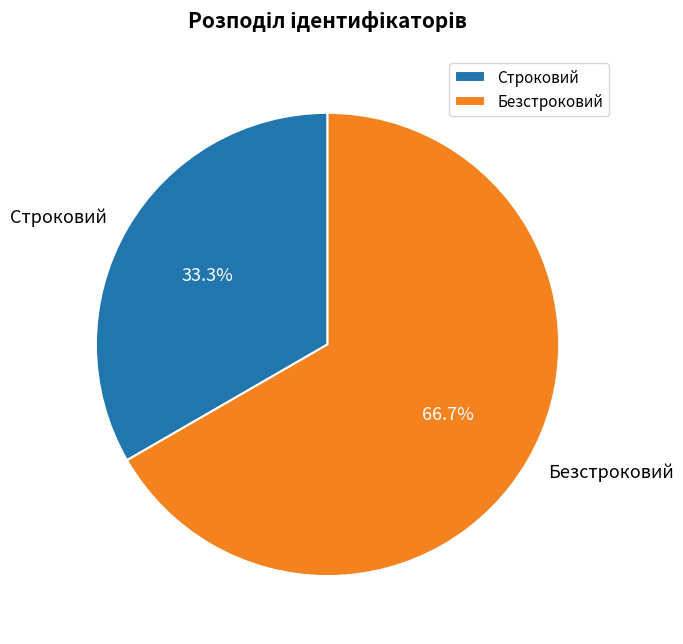

To the nearest percent, what is the difference between the Строковий and Безстроковий slice percentages?

33%